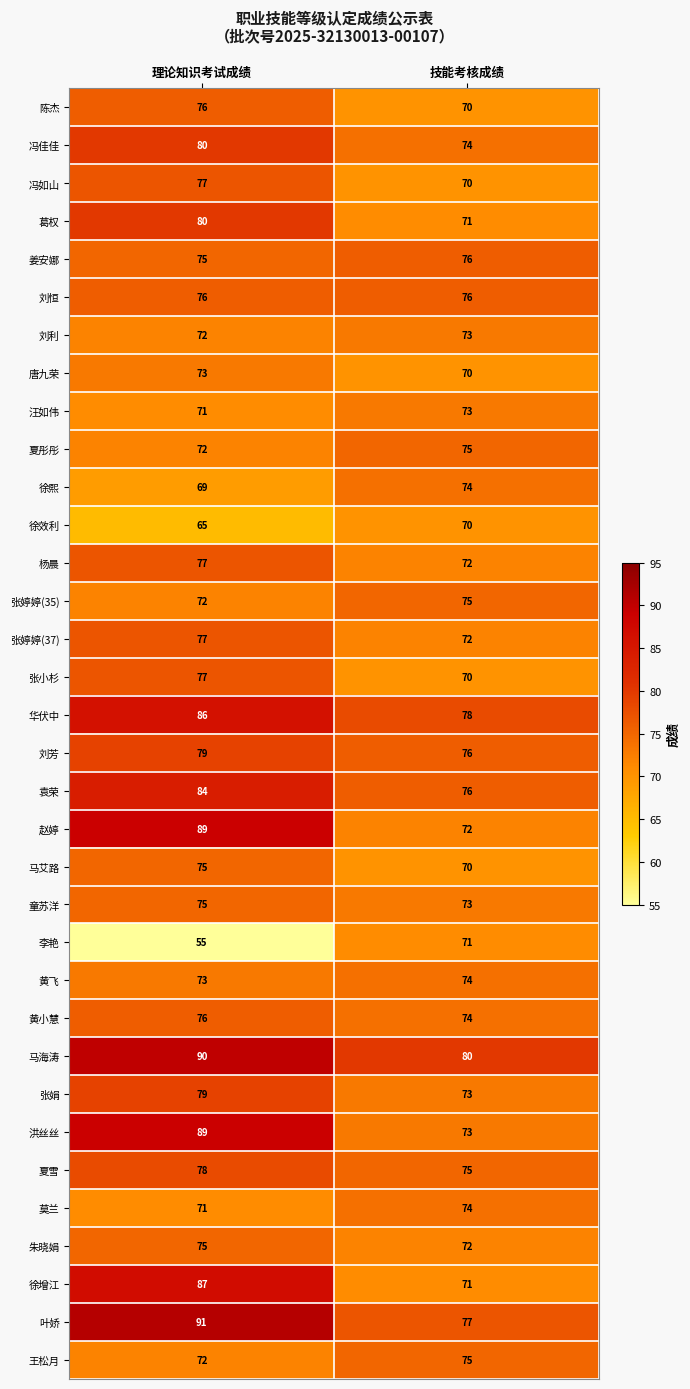

What is the spread (max minus min) of values at 技能考核成绩?

10